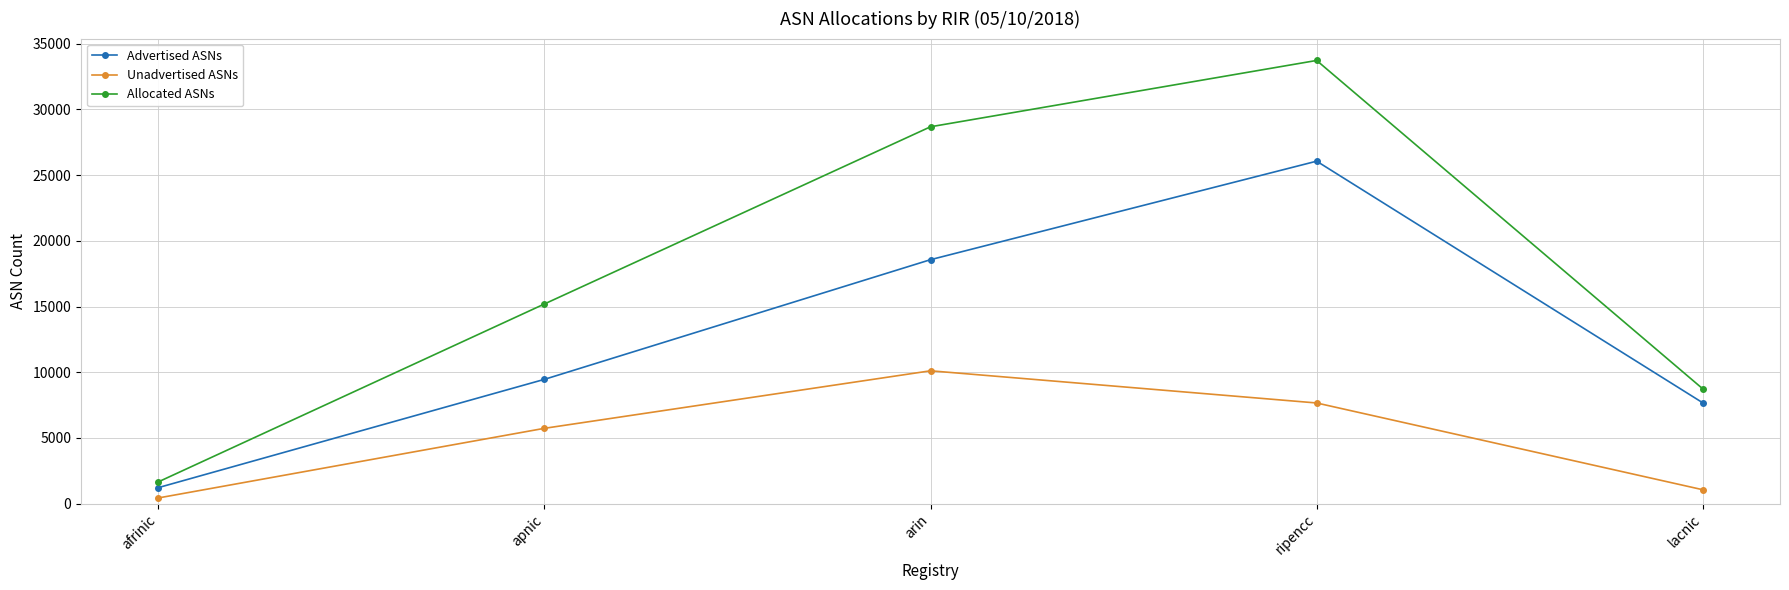

True or false: Unadvertised ASNs has more than 1 points higher than both neighbors.

False